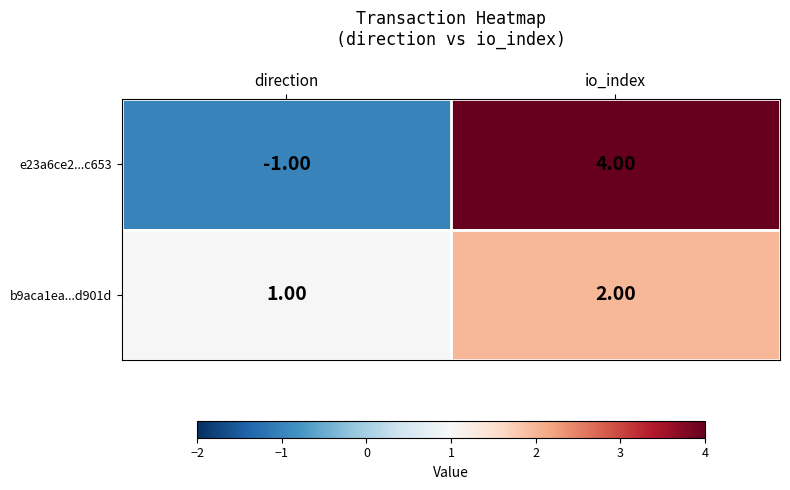

Where is e23a6ce2...c653 nearest to the value 1?

direction